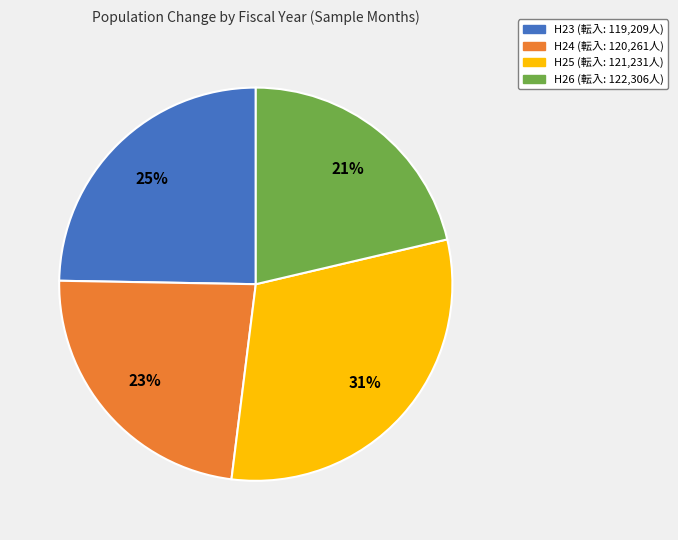

What percentage is the H23 slice, to the nearest percent?

25%